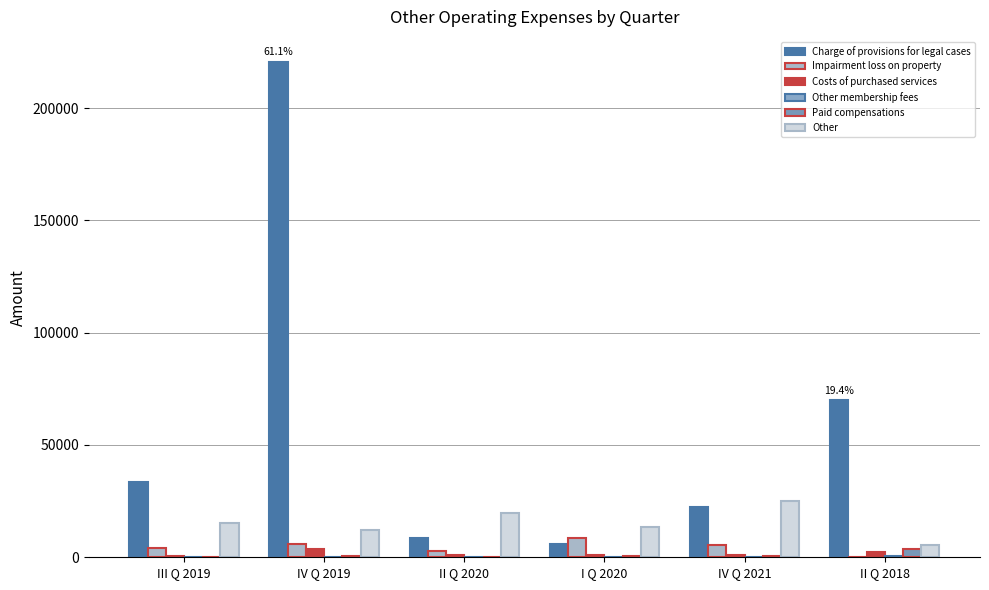

At which label does Impairment loss on property reach its peak?

I Q 2020